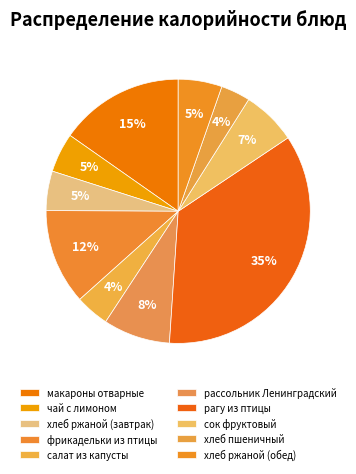

Is there any slice that represents more than half of the pie?

No